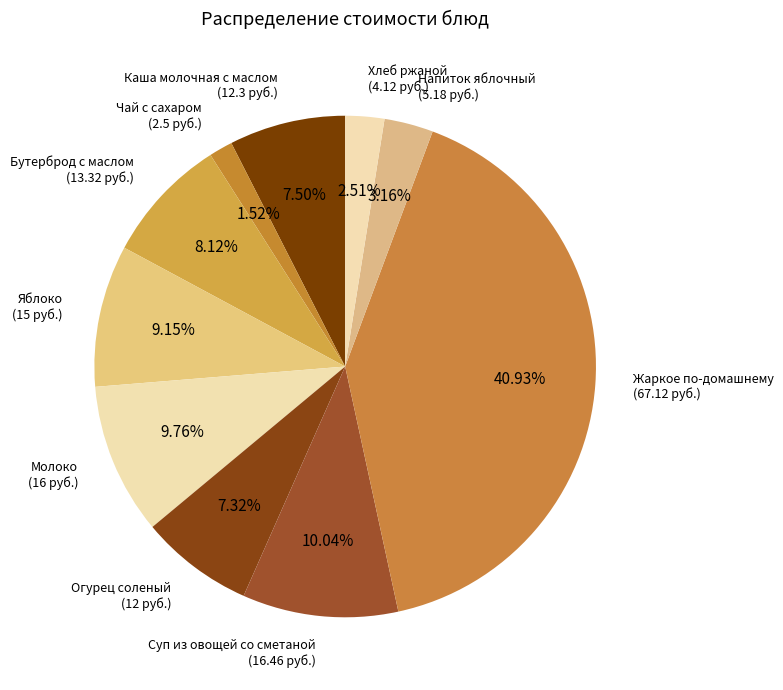

Count the number of slices in the pie.

10